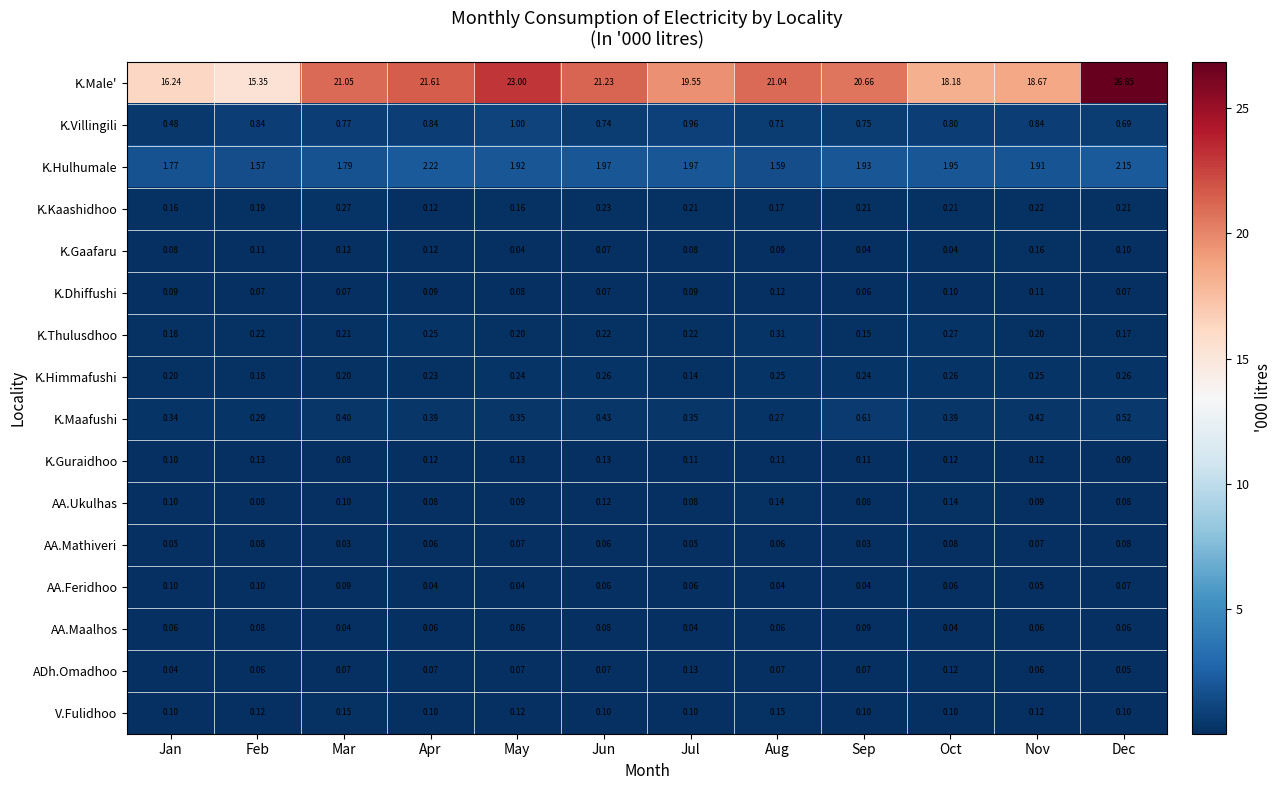

Which category has the highest value in the K.Male' series?

Dec